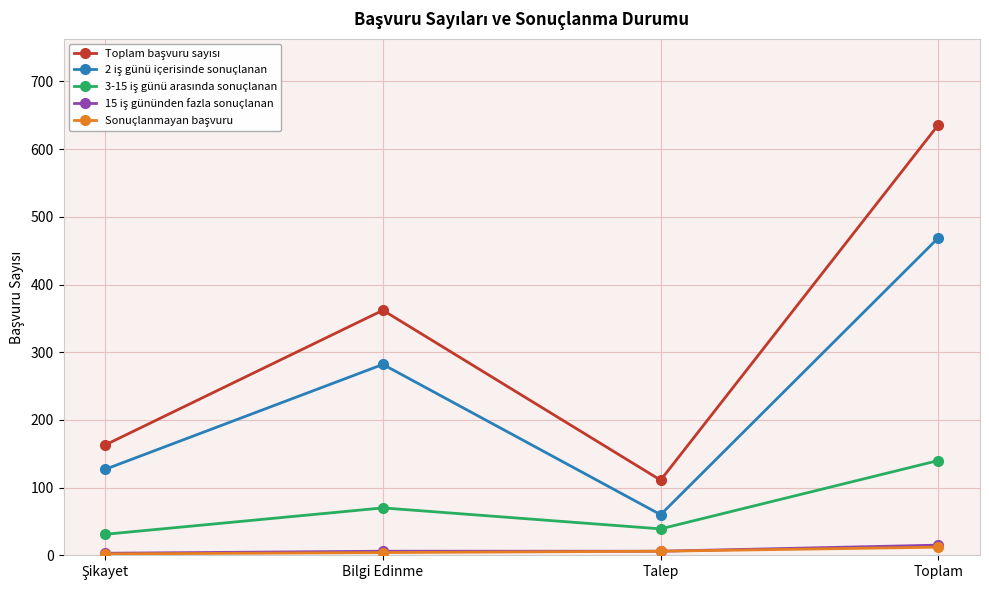

What is the label of the 4th point from the left?

Toplam